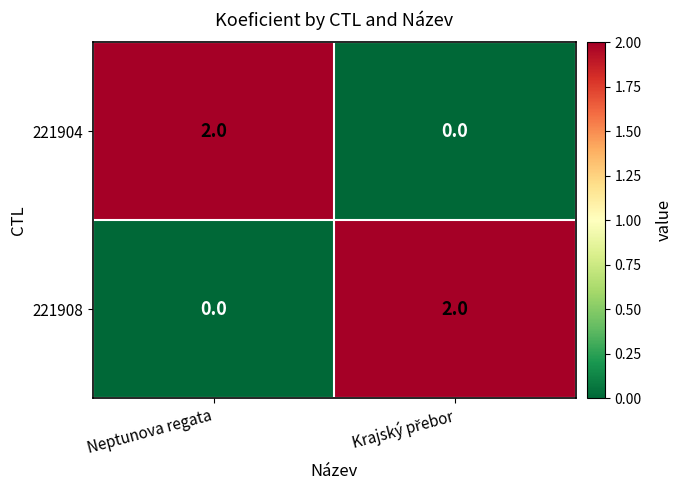

Rank the series at Neptunova regata from highest to lowest value.

221904, 221908